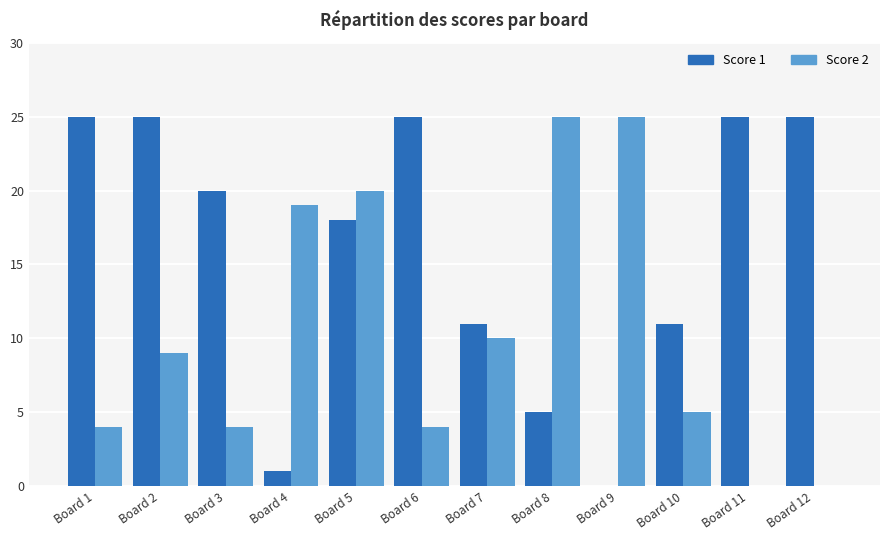

At which category is the sum across all series the highest?

Board 5